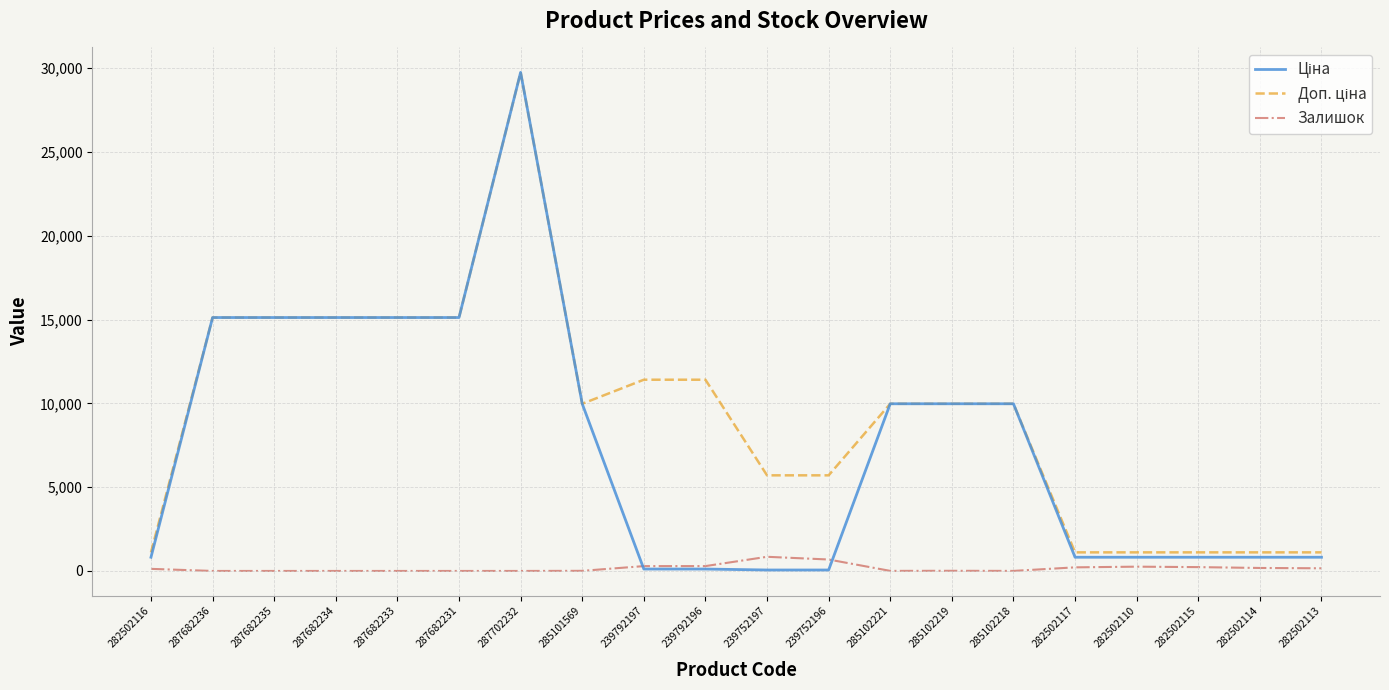

What is the highest value of the Залишок series?

845.0